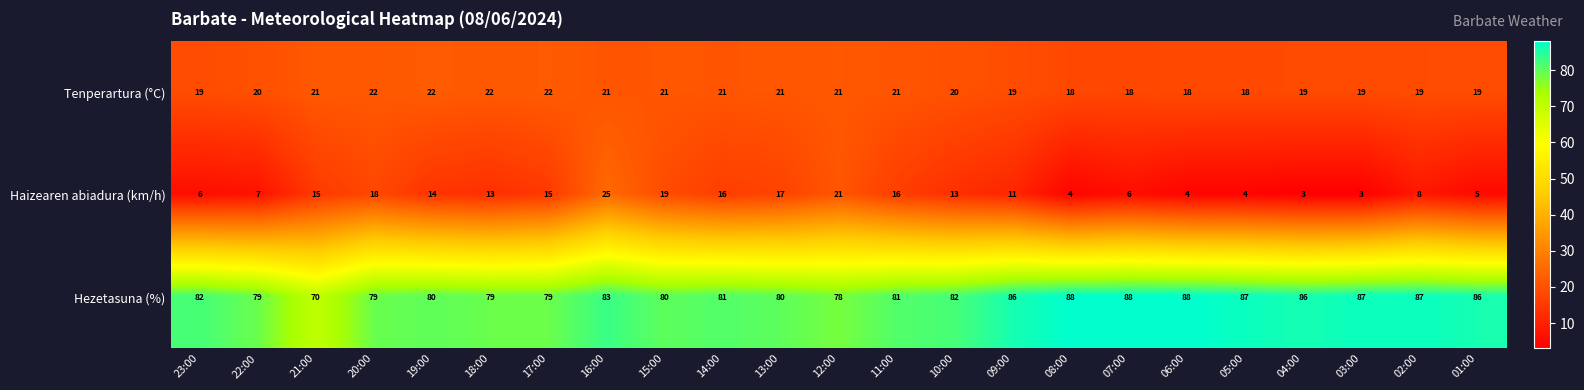

List the series in order of their peak value, highest first.

Hezetasuna (%), Haizearen abiadura (km/h), Tenperartura (°C)